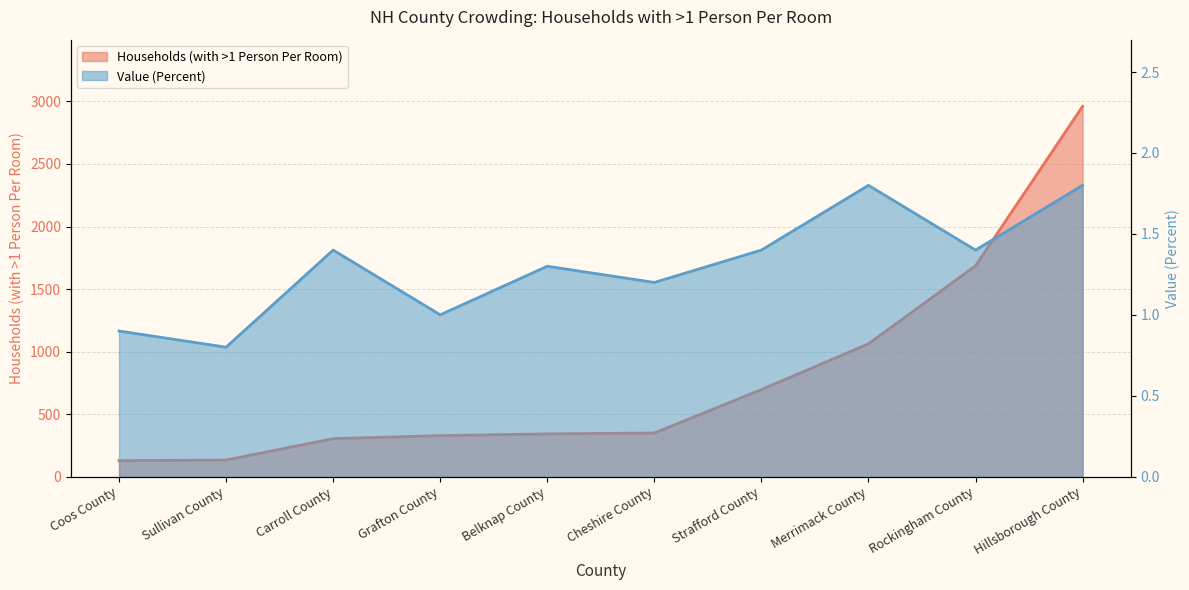

The value of Value (Percent) at Grafton County is 1.0. True or false?

True